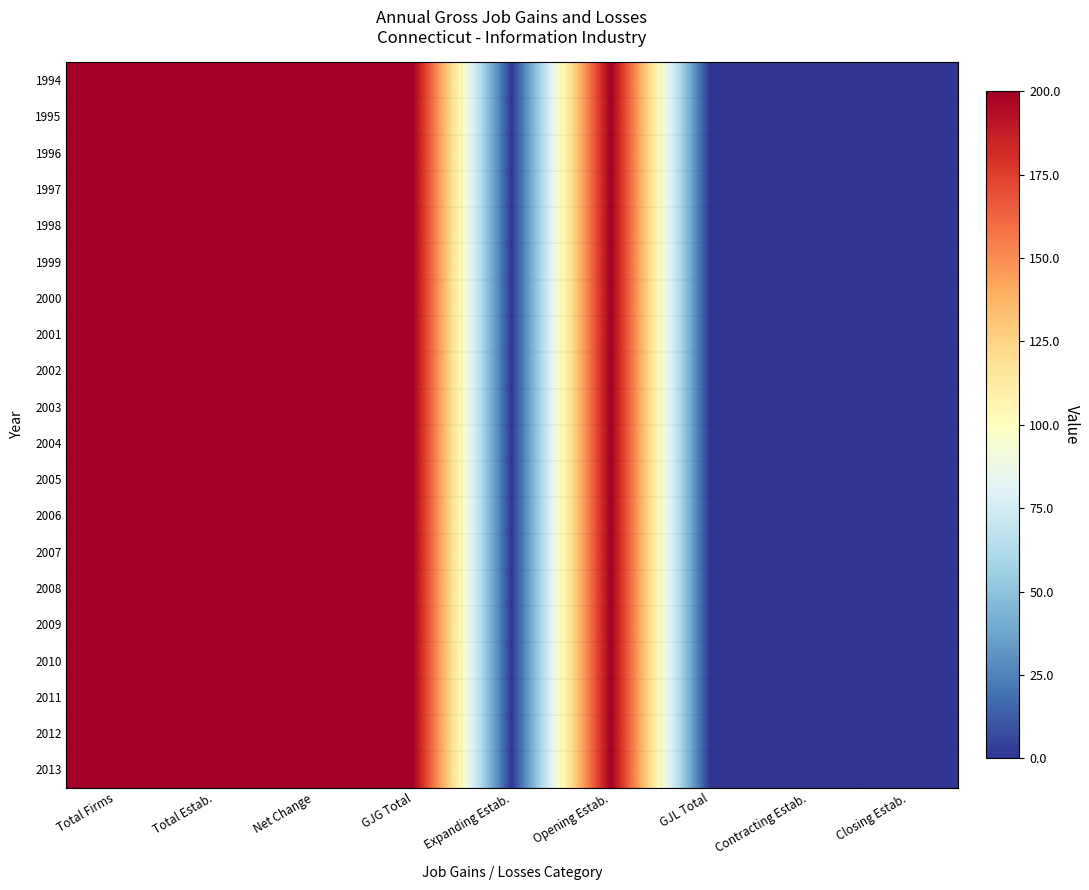

Rank the series by their maximum value, from highest to lowest.

1994, 1995, 1996, 1997, 1998, 1999, 2000, 2001, 2002, 2003, 2004, 2005, 2006, 2007, 2008, 2009, 2010, 2011, 2012, 2013